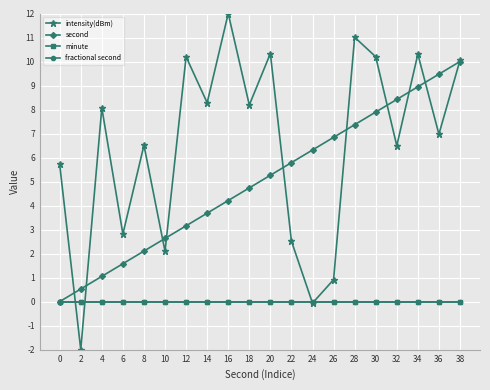

True or false: intensity(dBm) and minute cross at least once.

True